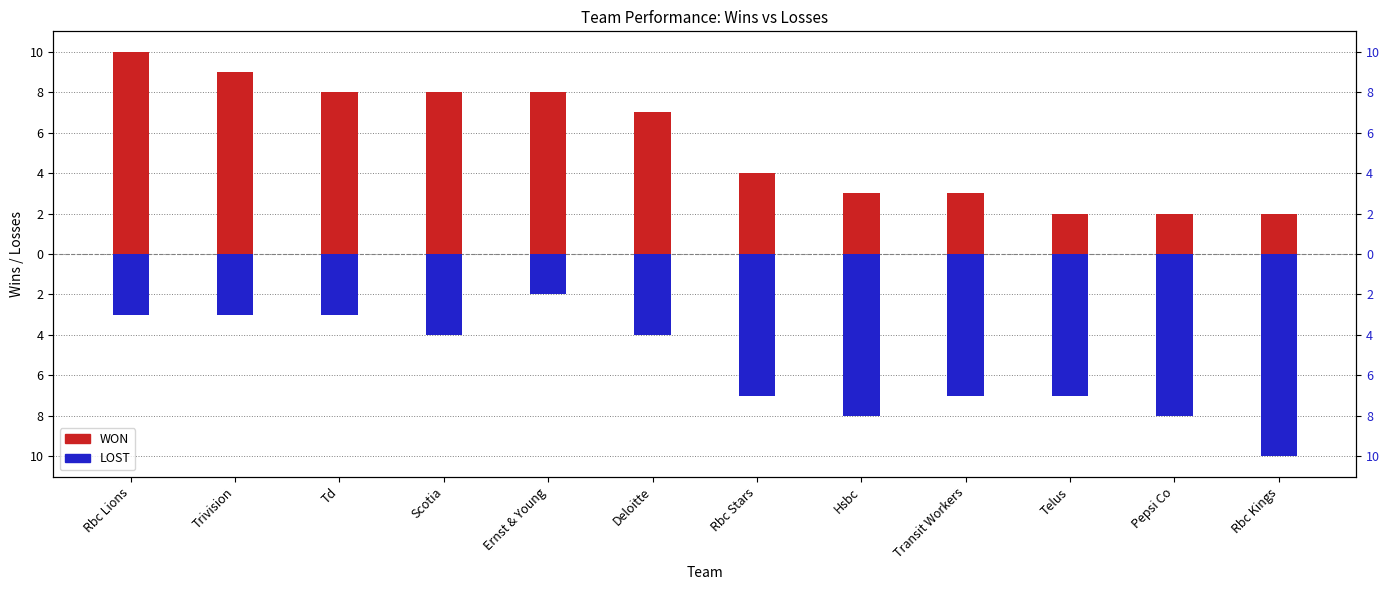

Is it true that LOST equals -4 at Transit Workers?

False